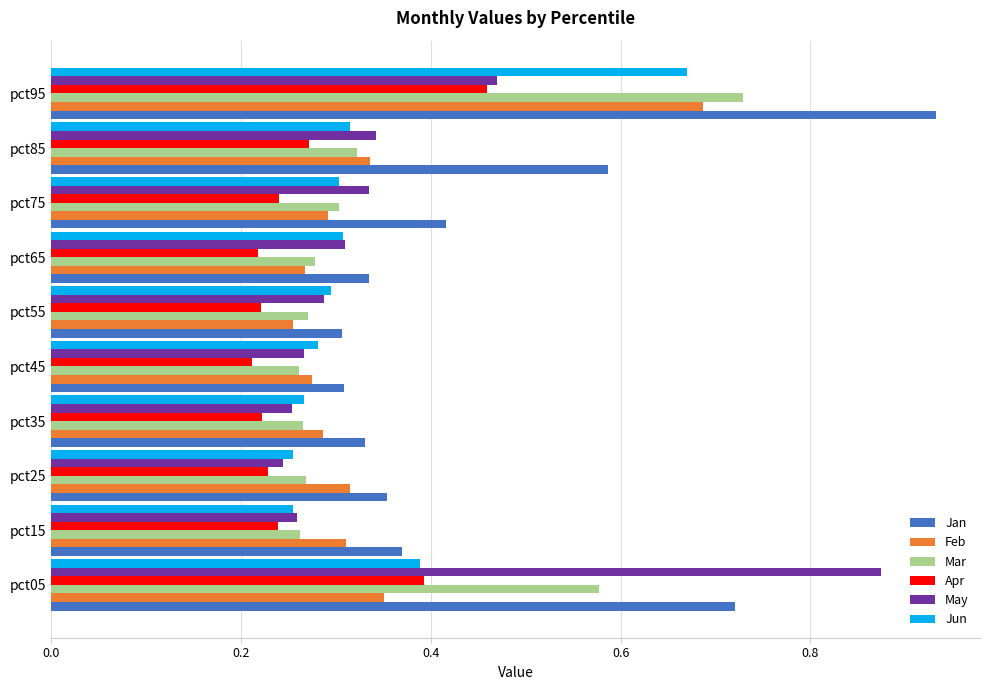

What is the total value across all series at pct05?

3.3